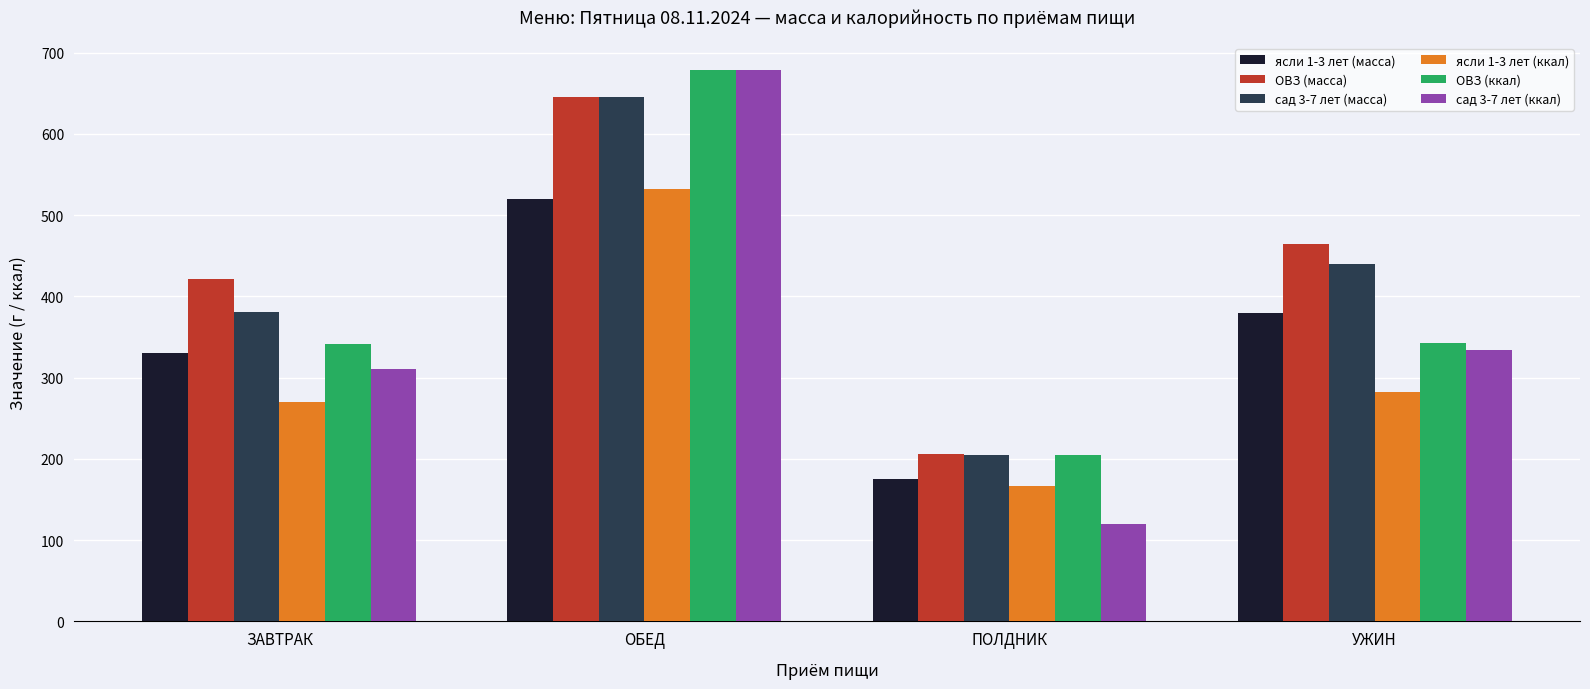

How many categories are shown in the chart?

4